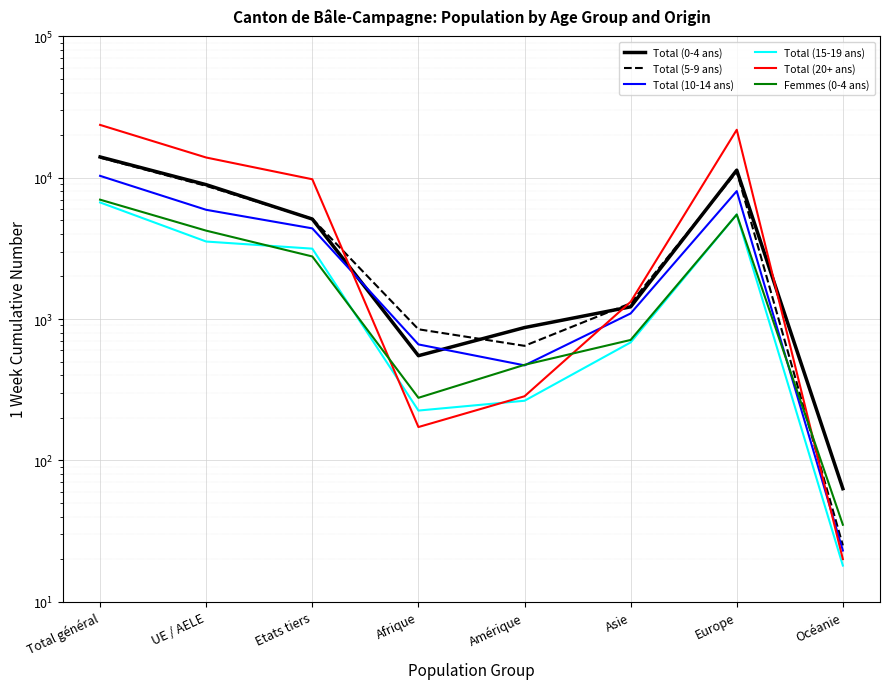

Reading left to right, what are all the values shown in this chart?

Total (0-4 ans): Total général=14023	UE / AELE=8925	Etats tiers=5098	Afrique=550	Amérique=870	Asie=1220	Europe=11311	Océanie=63
Total (5-9 ans): Total général=13869	UE / AELE=8751	Etats tiers=5118	Afrique=846	Amérique=646	Asie=1293	Europe=11039	Océanie=25
Total (10-14 ans): Total général=10306	UE / AELE=5926	Etats tiers=4380	Afrique=661	Amérique=470	Asie=1095	Europe=8038	Océanie=23
Total (15-19 ans): Total général=6681	UE / AELE=3534	Etats tiers=3147	Afrique=225	Amérique=264	Asie=683	Europe=5488	Océanie=18
Total (20+ ans): Total général=23641	UE / AELE=13892	Etats tiers=9749	Afrique=172	Amérique=284	Asie=1323	Europe=21836	Océanie=20
Femmes (0-4 ans): Total général=6991	UE / AELE=4220	Etats tiers=2771	Afrique=277	Amérique=474	Asie=711	Europe=5489	Océanie=35